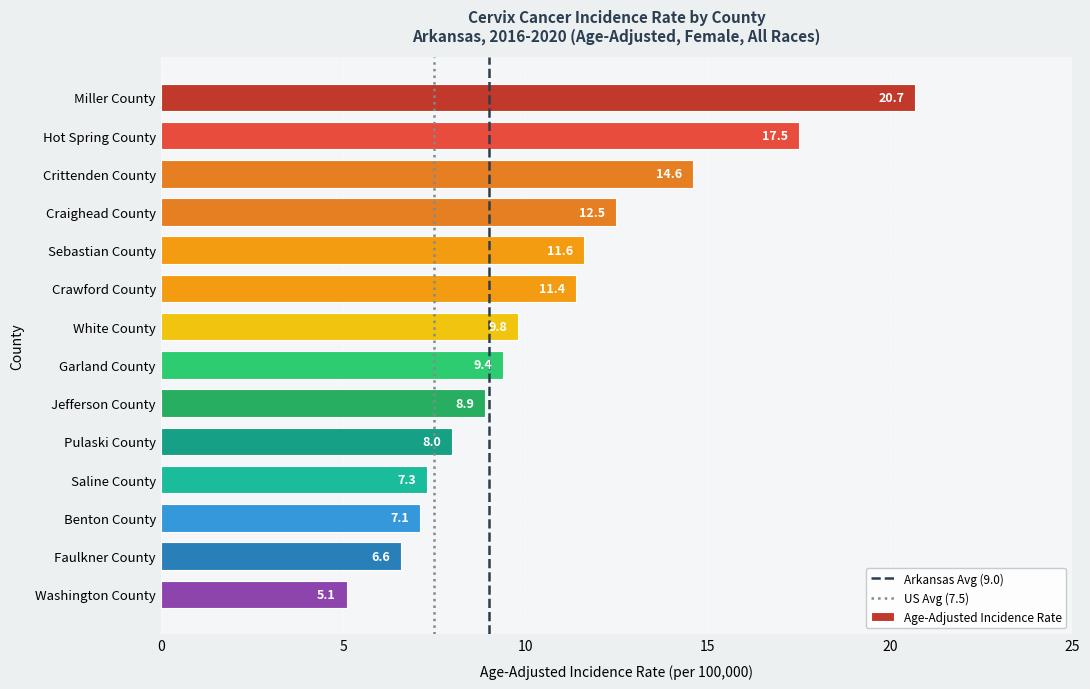

Where is the data nearest to the value 12?

Sebastian County